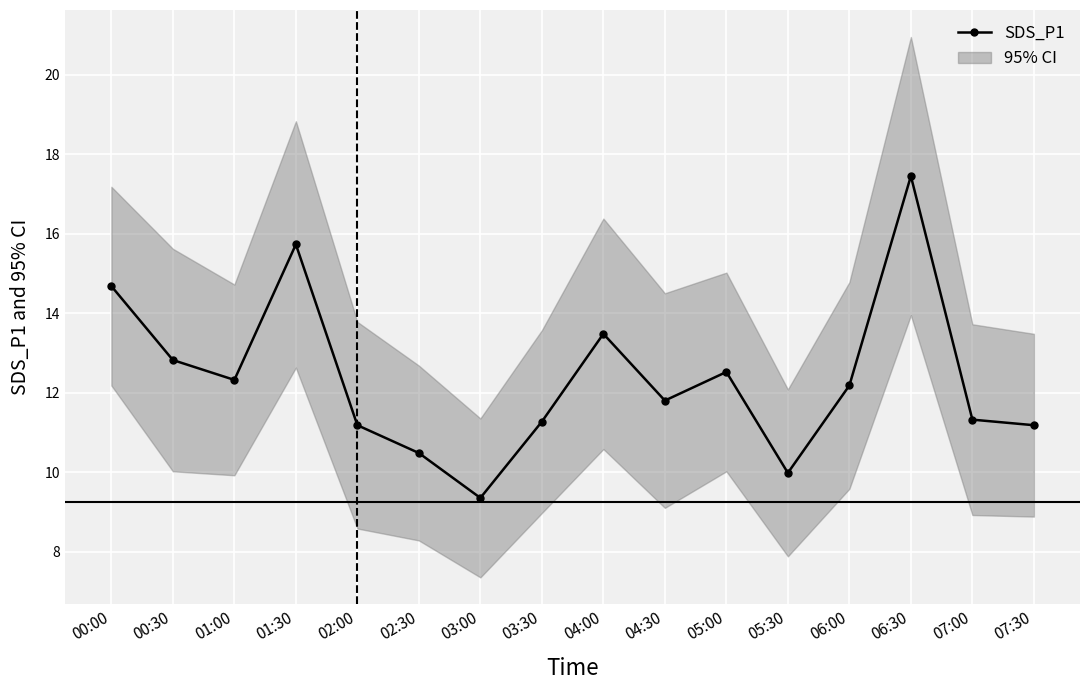

Which label corresponds to the smallest value in the chart?

03:00